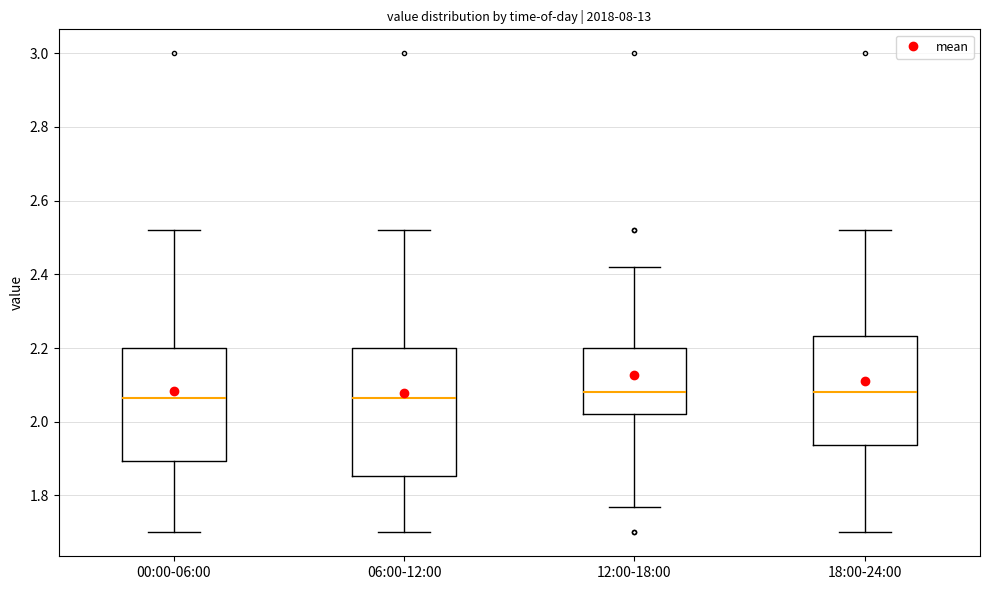

Reading left to right, transcribe this box plot: for each box, give where its median line is, the range the box spans, and where its two whiskers end, as read against the y-axis. The values are not printed on the chart, so give them approximately, as read against the axis.

00:00-06:00: median 2.06, box 1.90 to 2.20, whiskers 1.70 to 2.52
06:00-12:00: median 2.06, box 1.86 to 2.20, whiskers 1.70 to 2.52
12:00-18:00: median 2.08, box 2.02 to 2.20, whiskers 1.78 to 2.42
18:00-24:00: median 2.08, box 1.94 to 2.24, whiskers 1.70 to 2.52